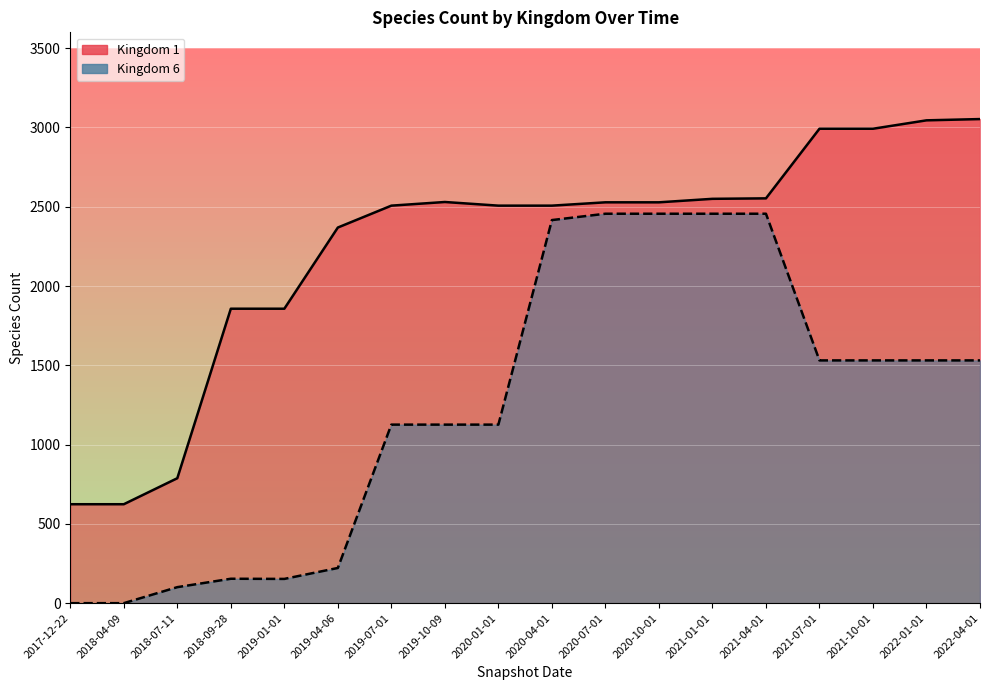

True or false: Kingdom 1 and Kingdom 6 cross at least once.

False